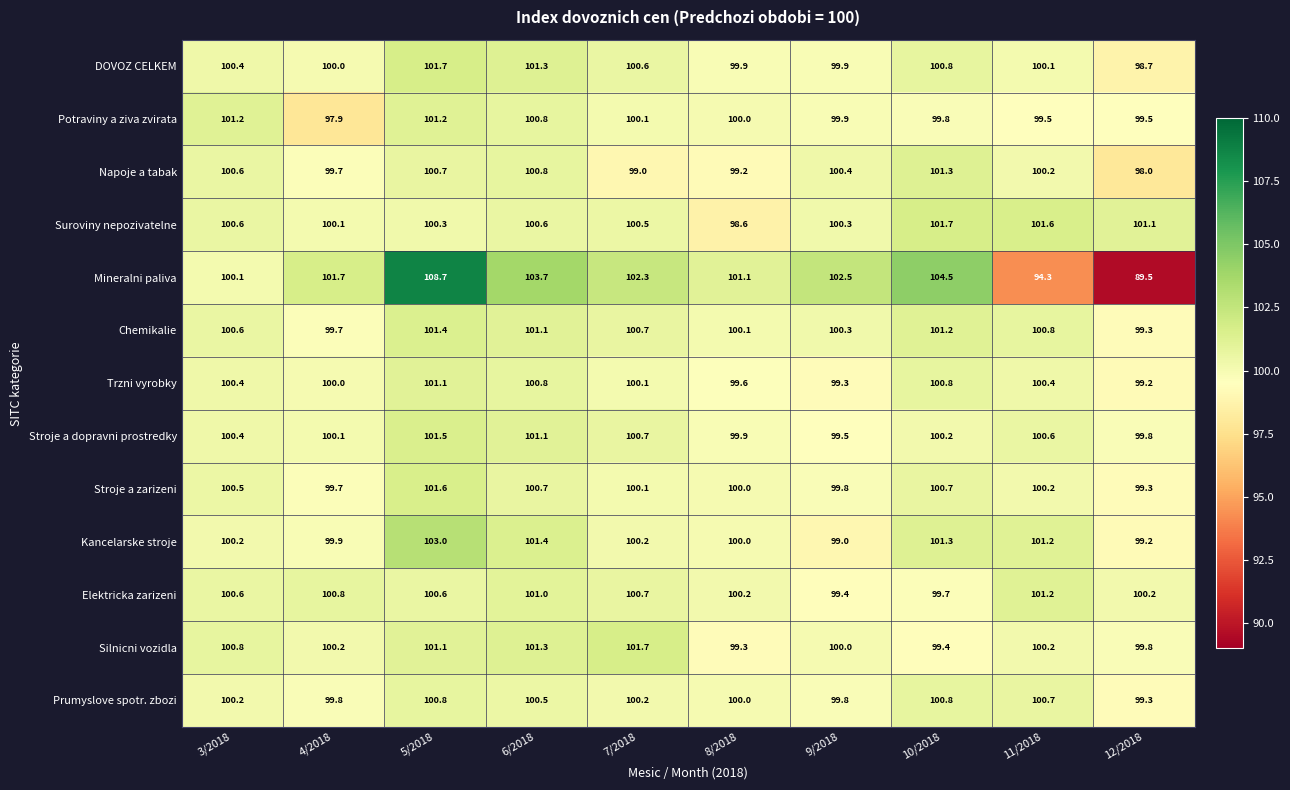

At which category does the chart reach its peak across all series?

5/2018